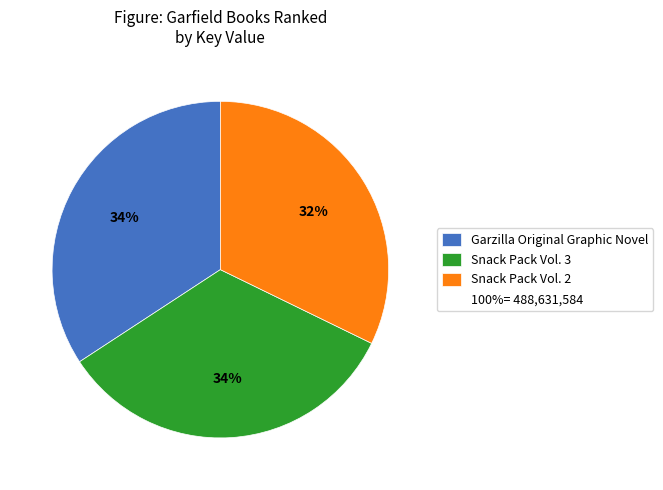

Is there any slice that represents more than half of the pie?

No